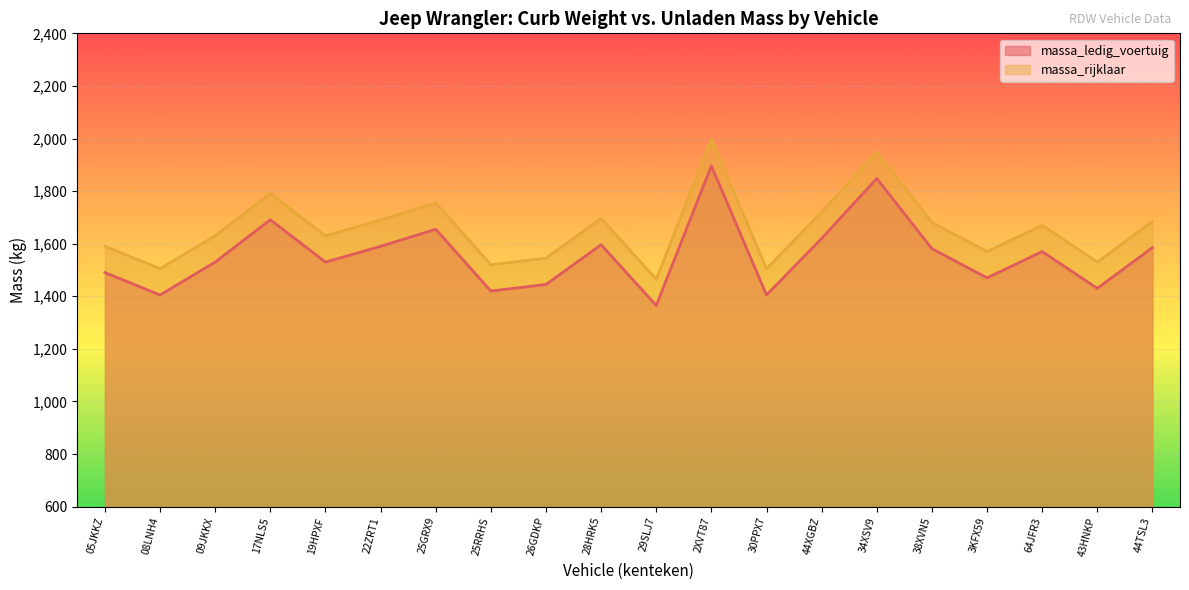

What is the spread (max minus min) of values at 28HRK5?

100